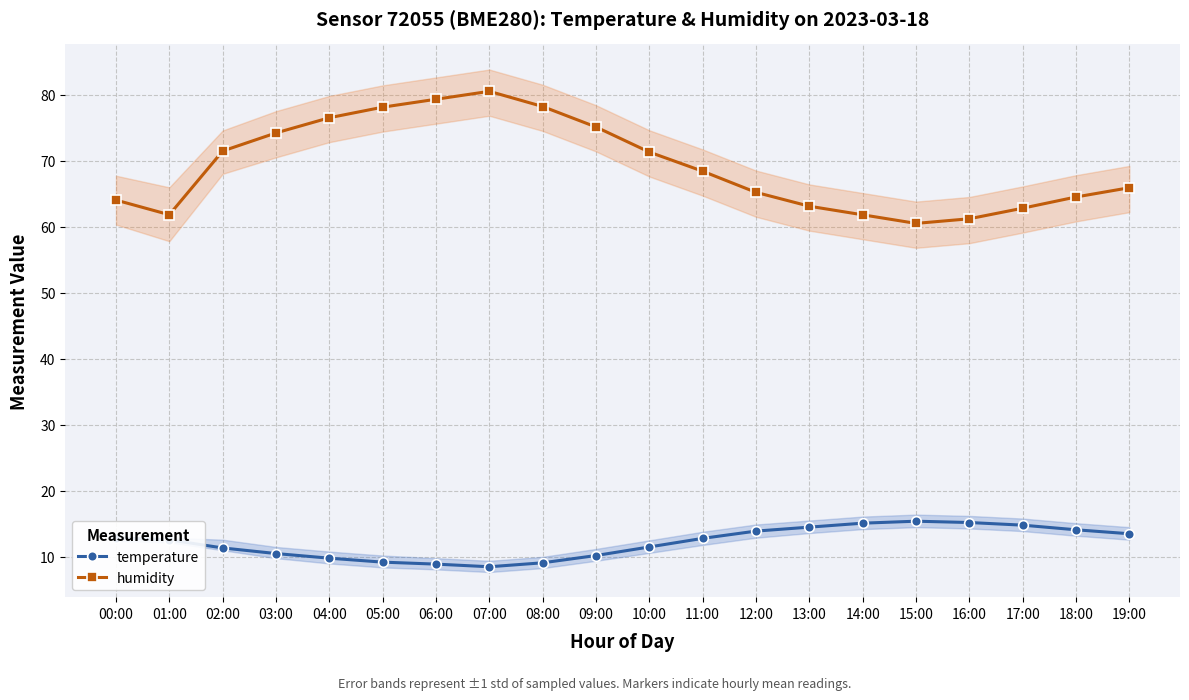

List the series in order of their peak value, lowest first.

temperature, humidity